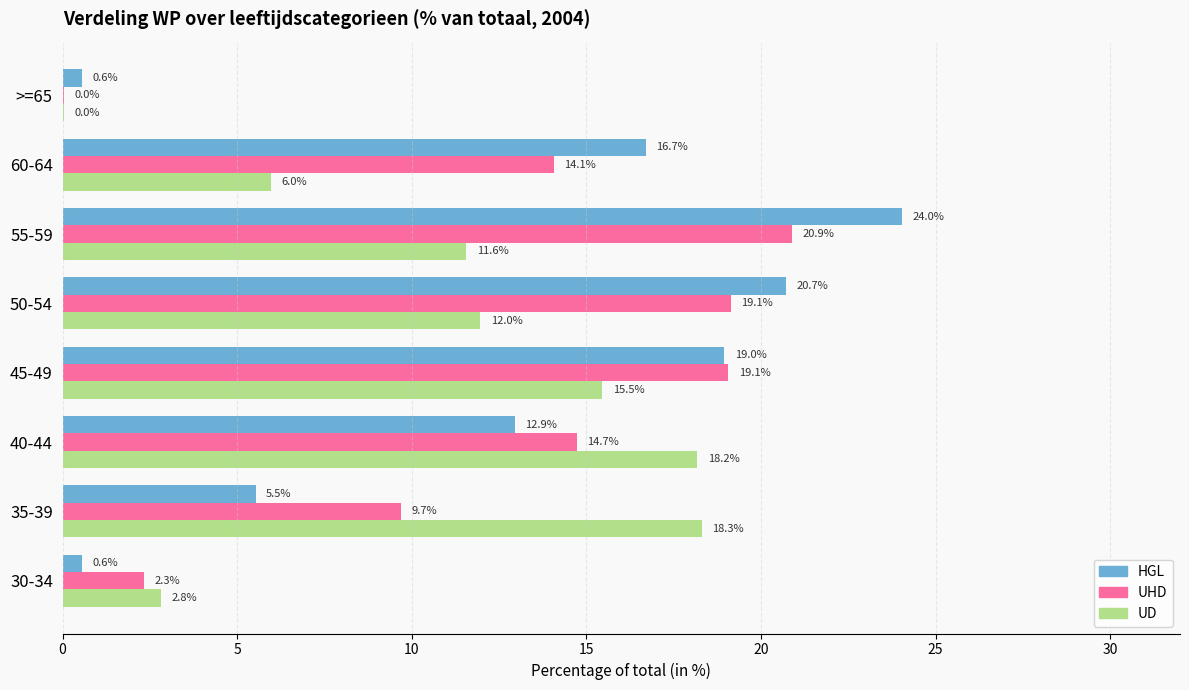

Is it true that UD equals 17.3 at 50-54?

False